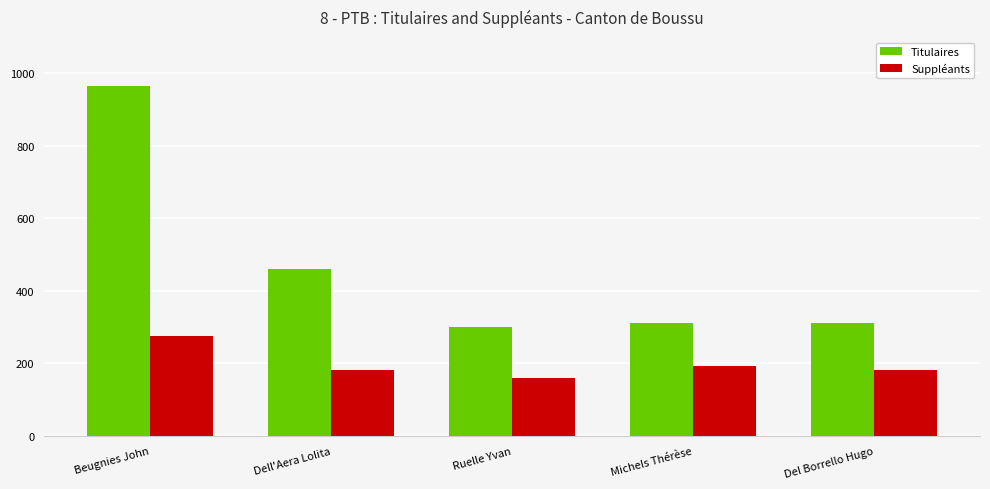

What is the difference between the highest and lowest values at Dell'Aera Lolita?

280